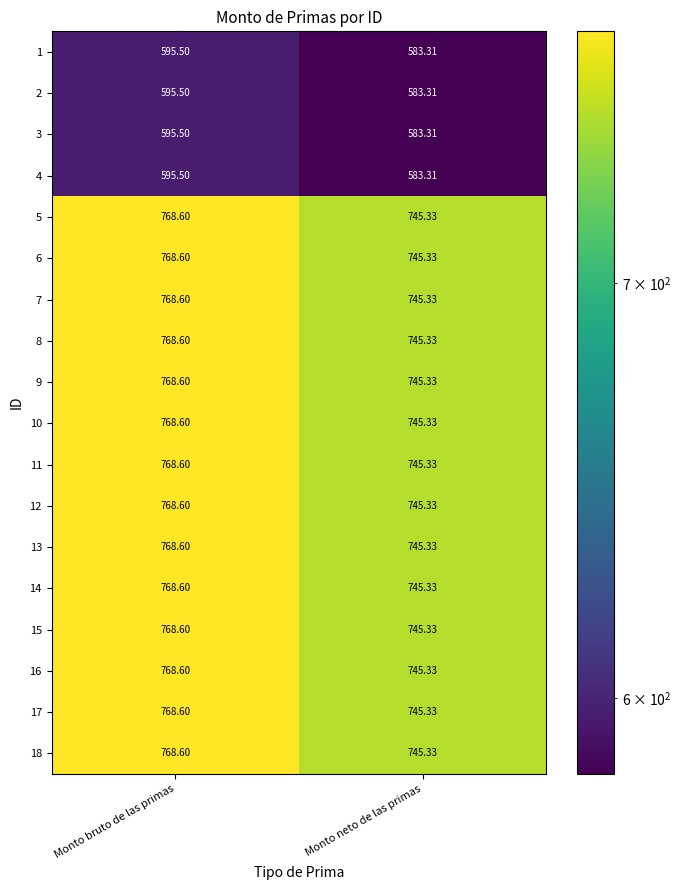

At which category is the sum across all series the highest?

Monto bruto de las primas